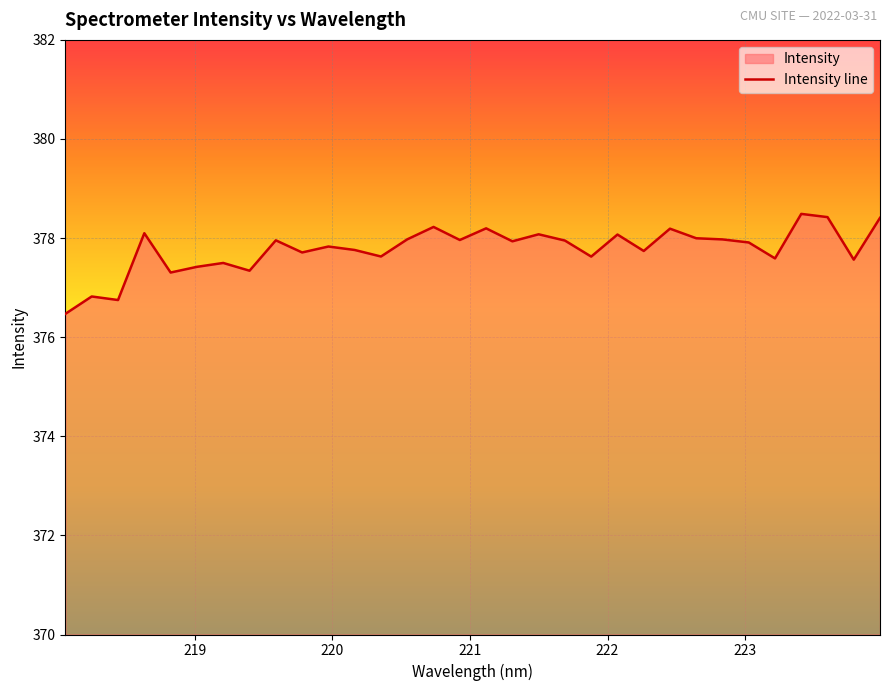

What is the greatest value displayed?

378.5